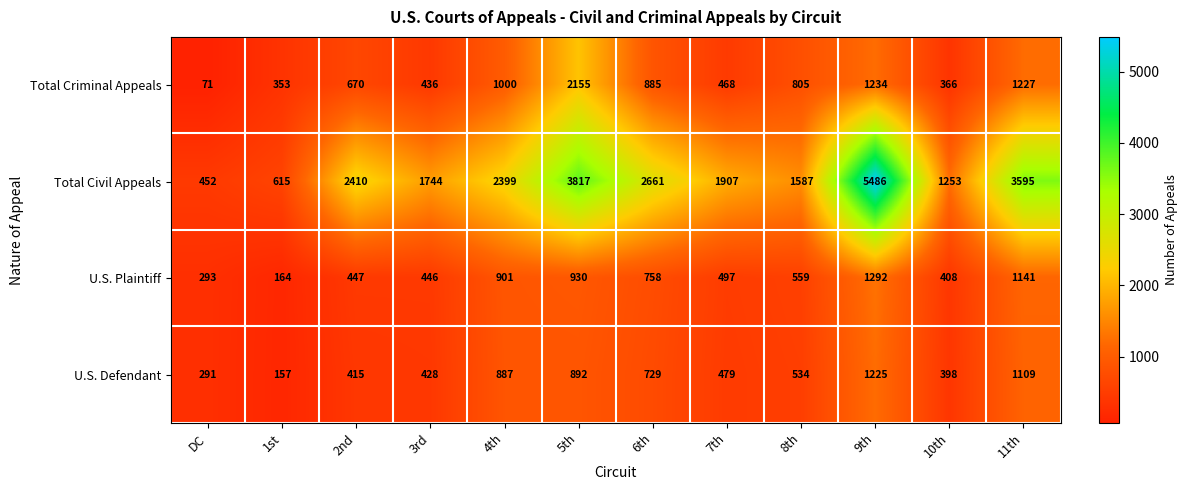

True or false: U.S. Plaintiff has a value of 447 at 2nd.

True